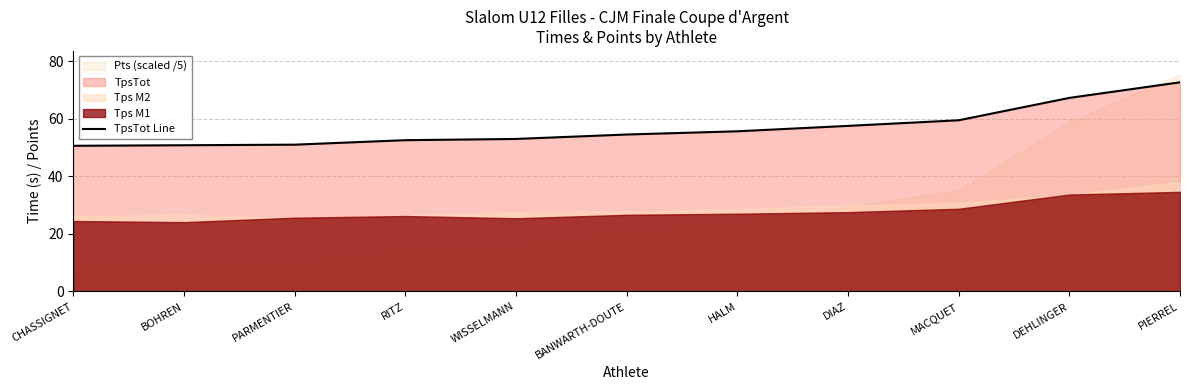

Which label corresponds to the largest value in the chart?

PIERREL